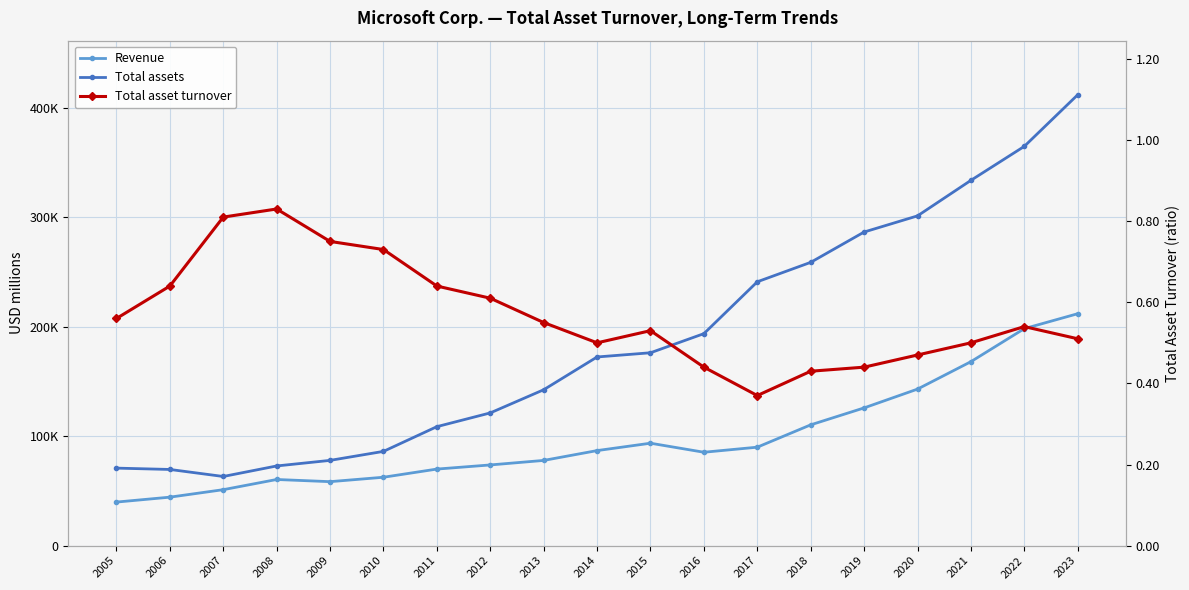

How many interior local peaks does the Revenue series have?

2